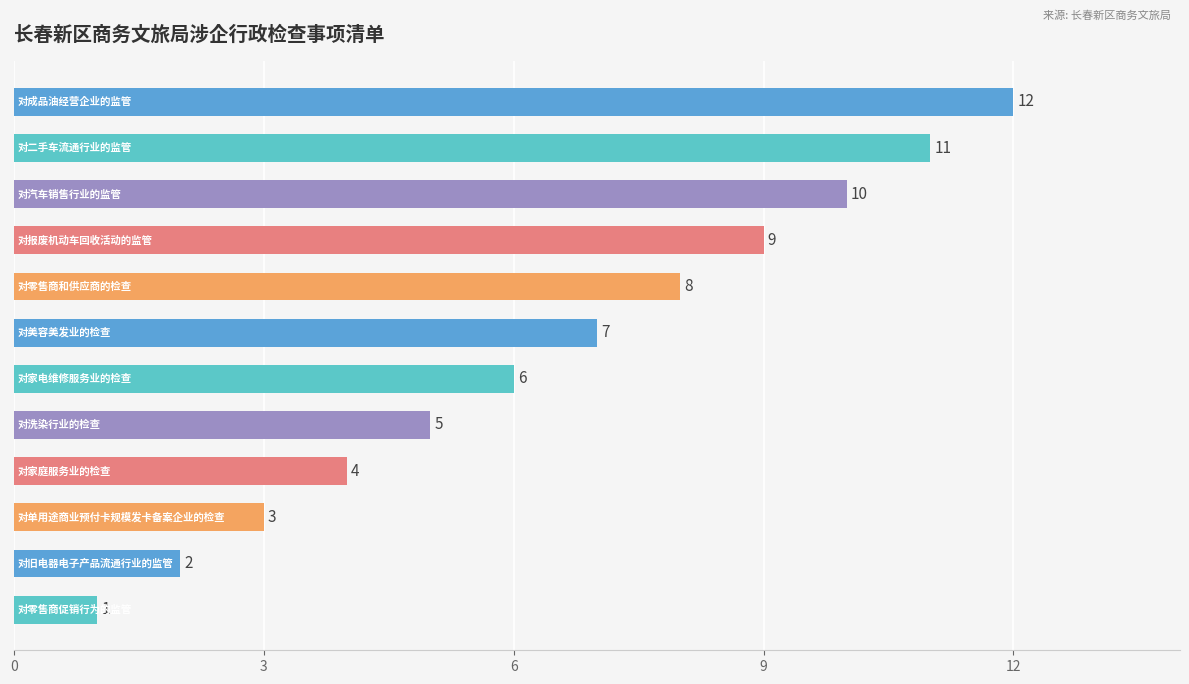

What is the minimum value shown in the chart?

1